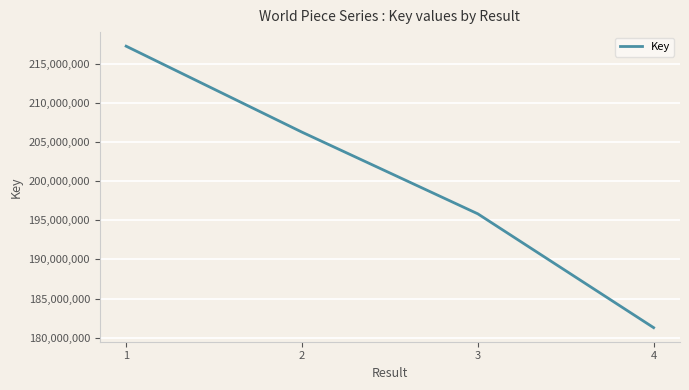

How many values are below 206244880?

2